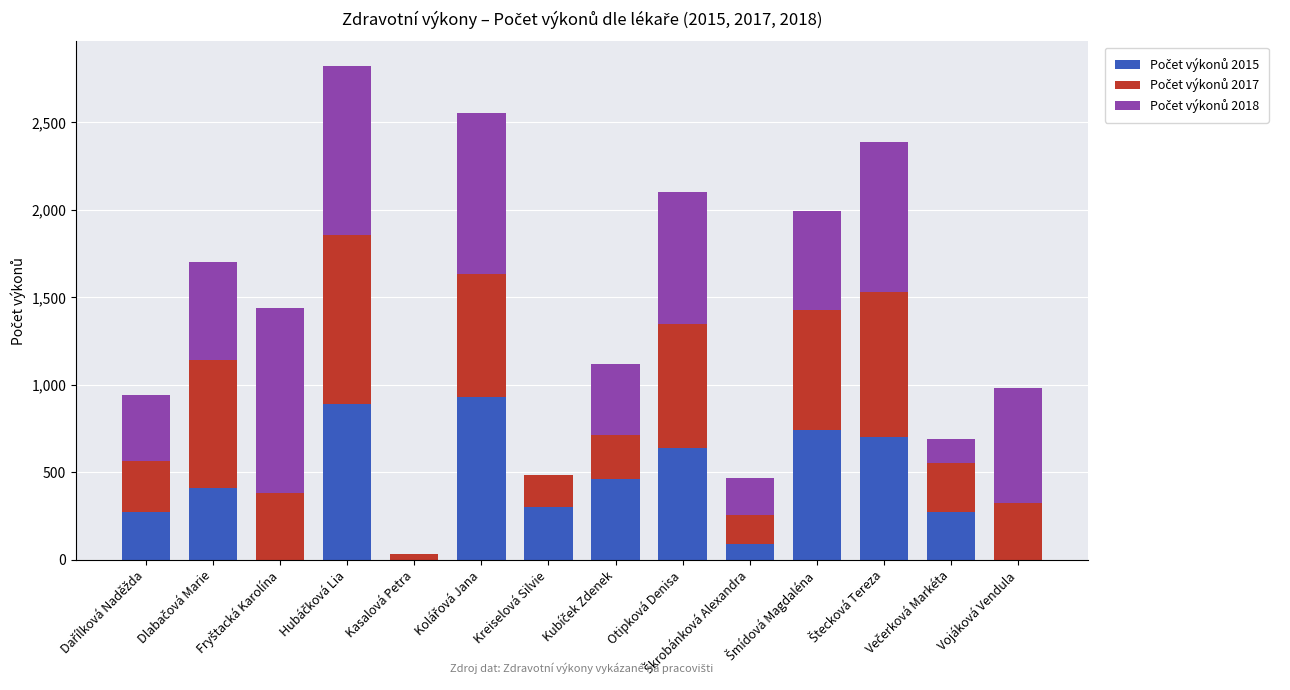

Count the number of categories in the chart.

14